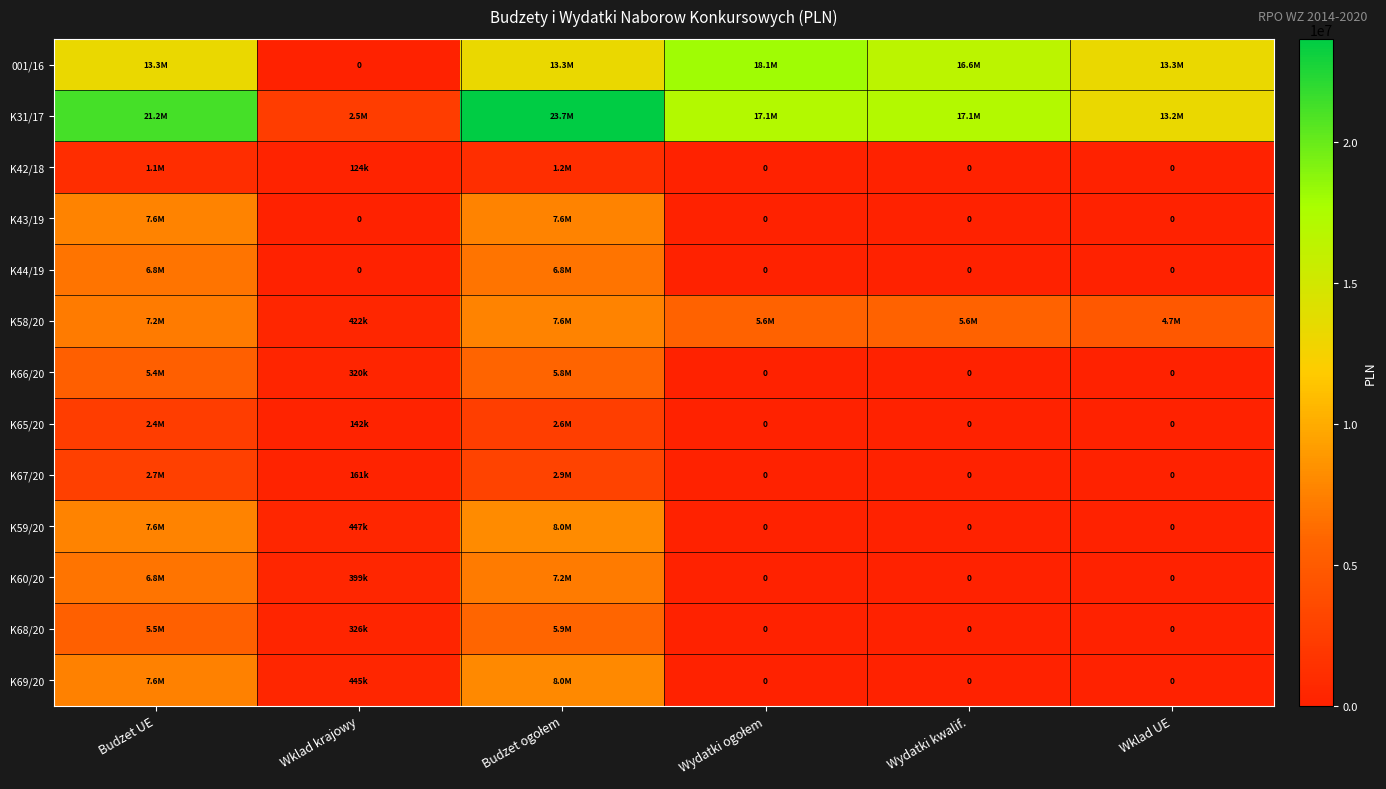

At which label is K68/20 closest to 2930860?

Wklad krajowy